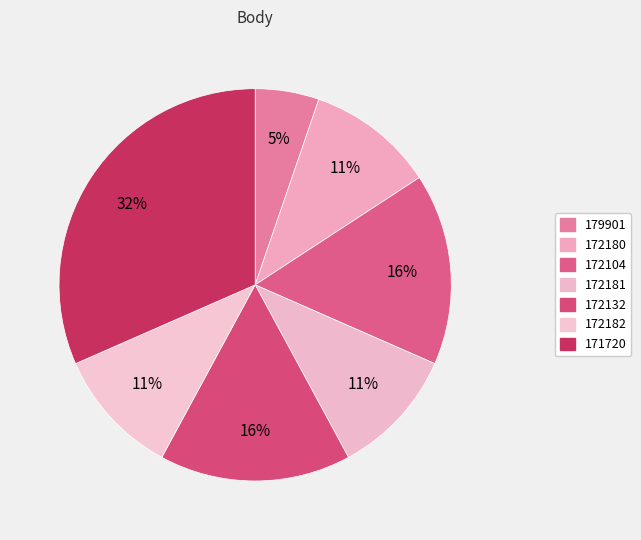

How many slices are in this pie chart?

7